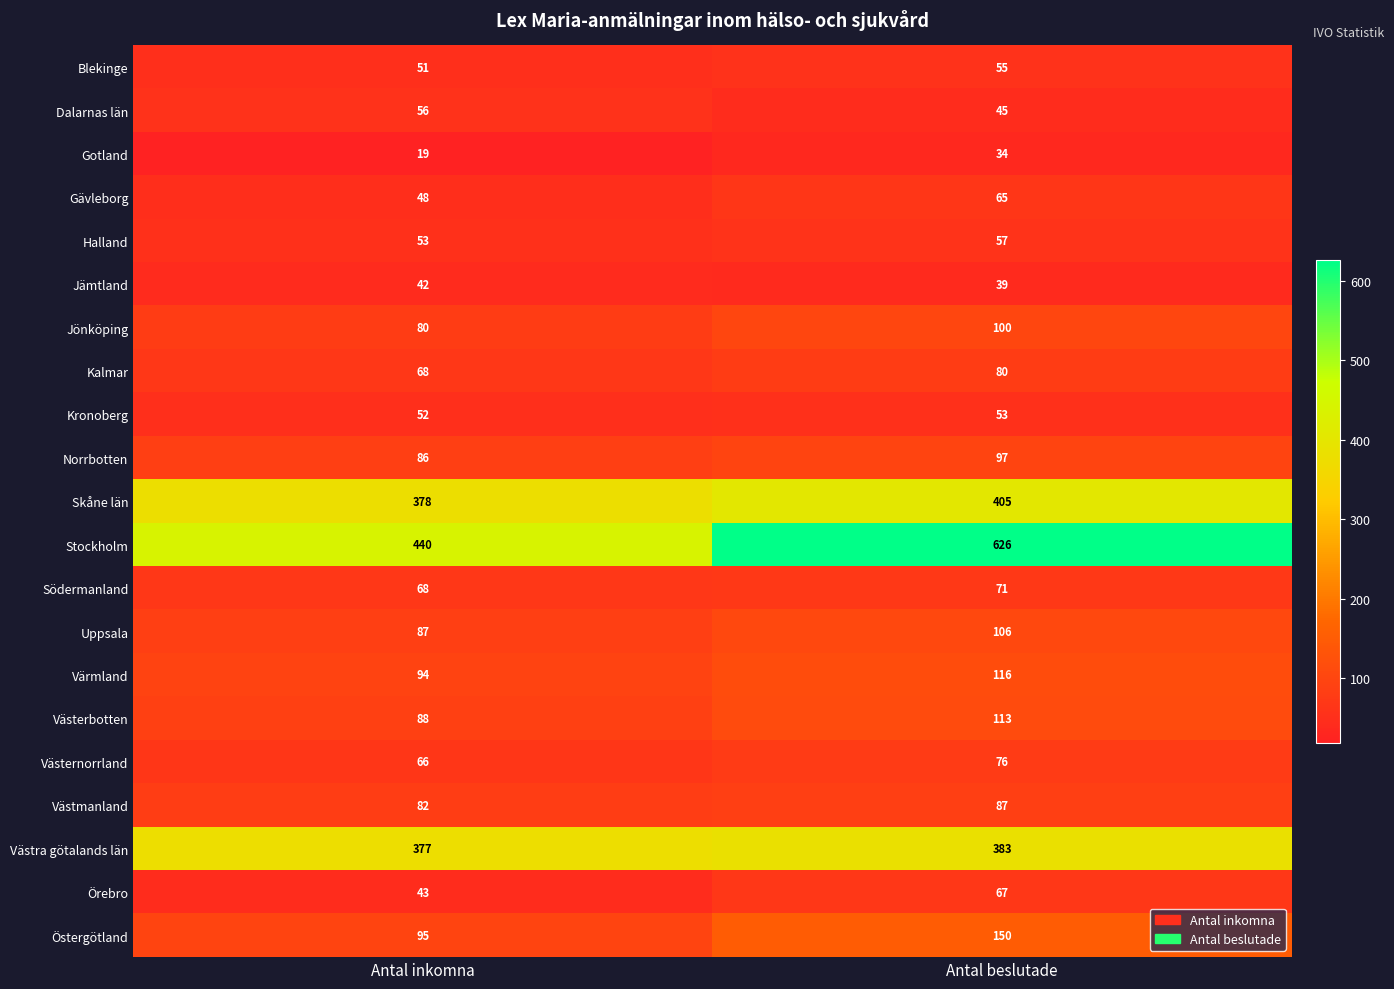

How many series are shown in this chart?

21